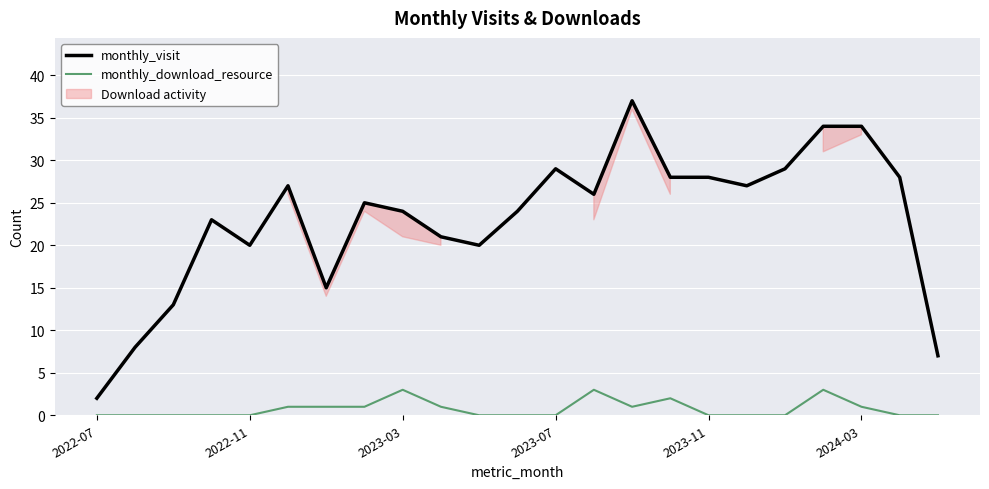

True or false: monthly_download_resource and monthly_visit intersect in this chart.

False